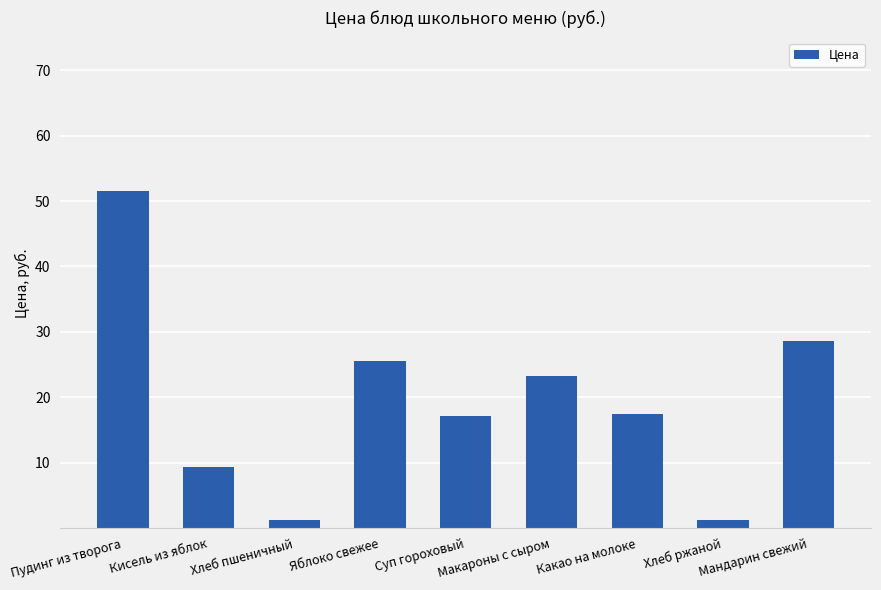

What is the difference between the values at Яблоко свежее and Пудинг из творога?

26.1